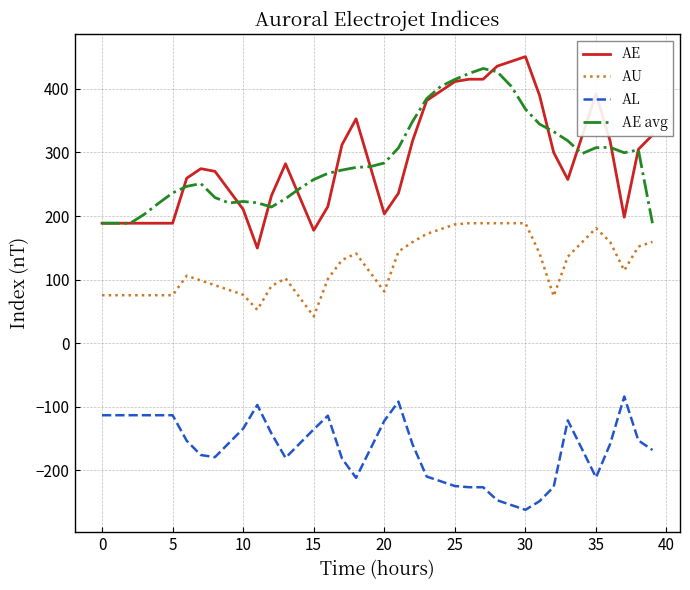

What is the sum of all AL values?

-6640.8